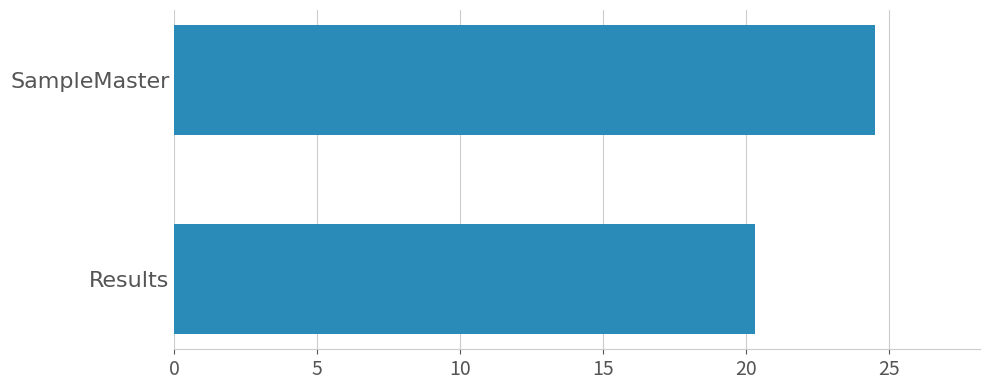

True or false: the data shows 24.5 at SampleMaster.

True